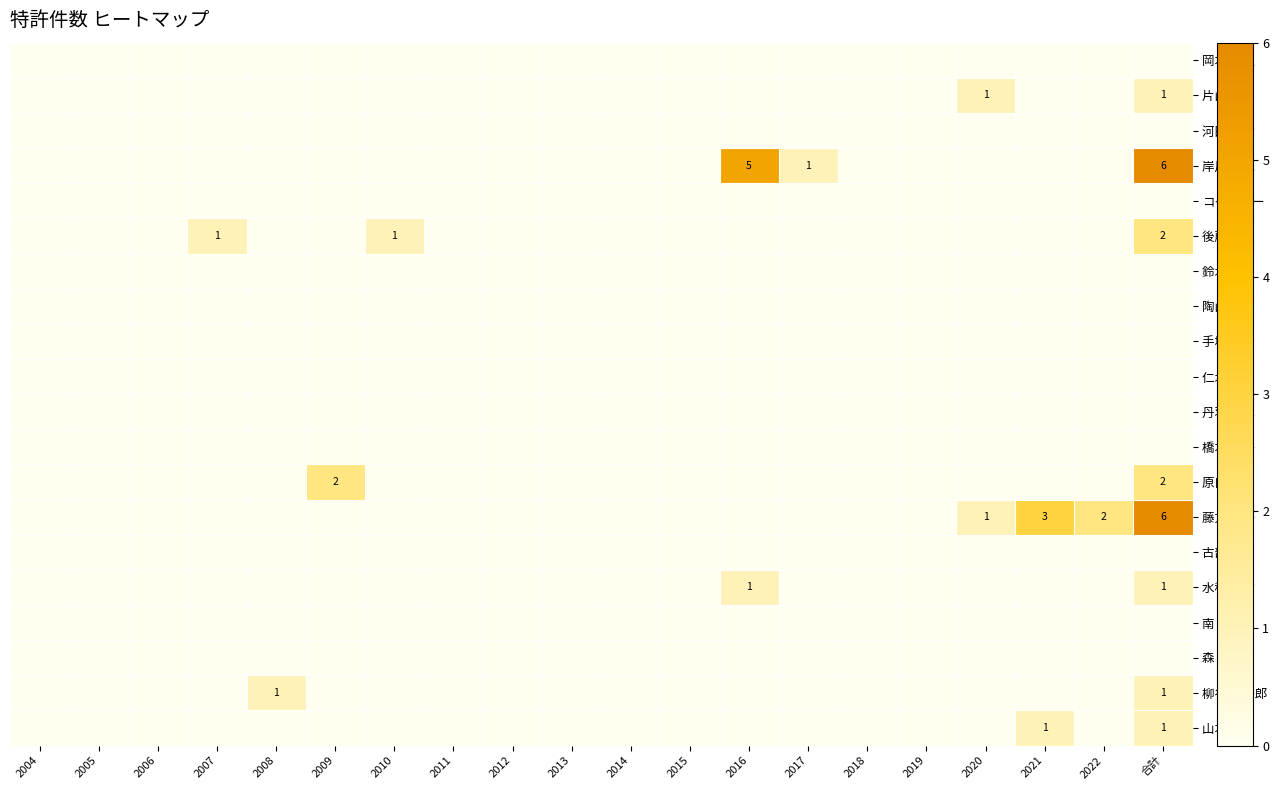

Which series has the largest total across all categories?

岸川 博紀